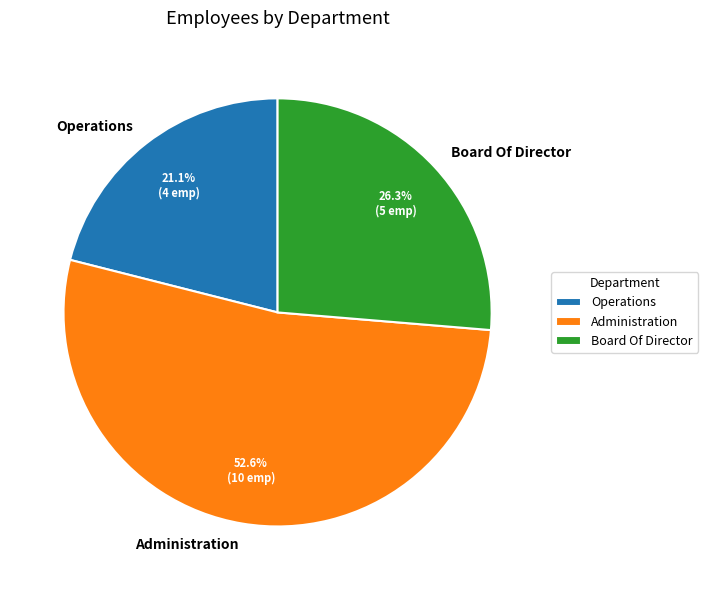

What is the majority slice?

Administration